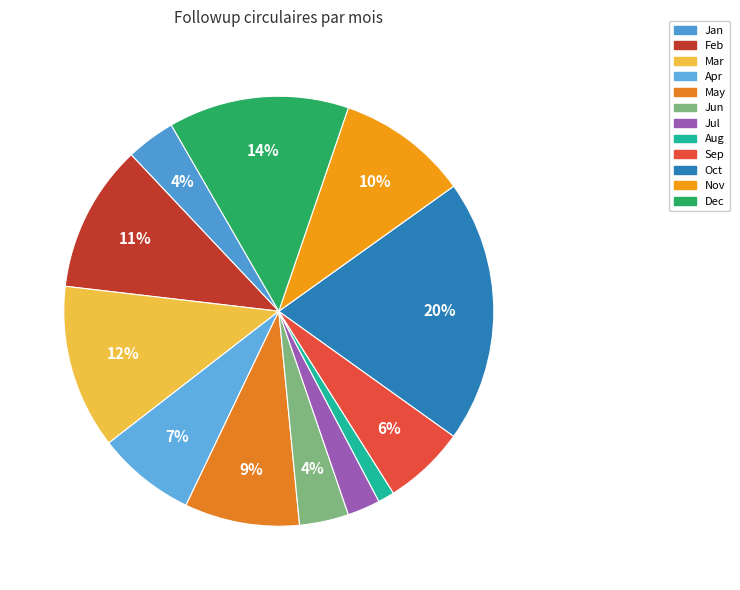

What is the total percentage of Mar and Oct?

32.1%